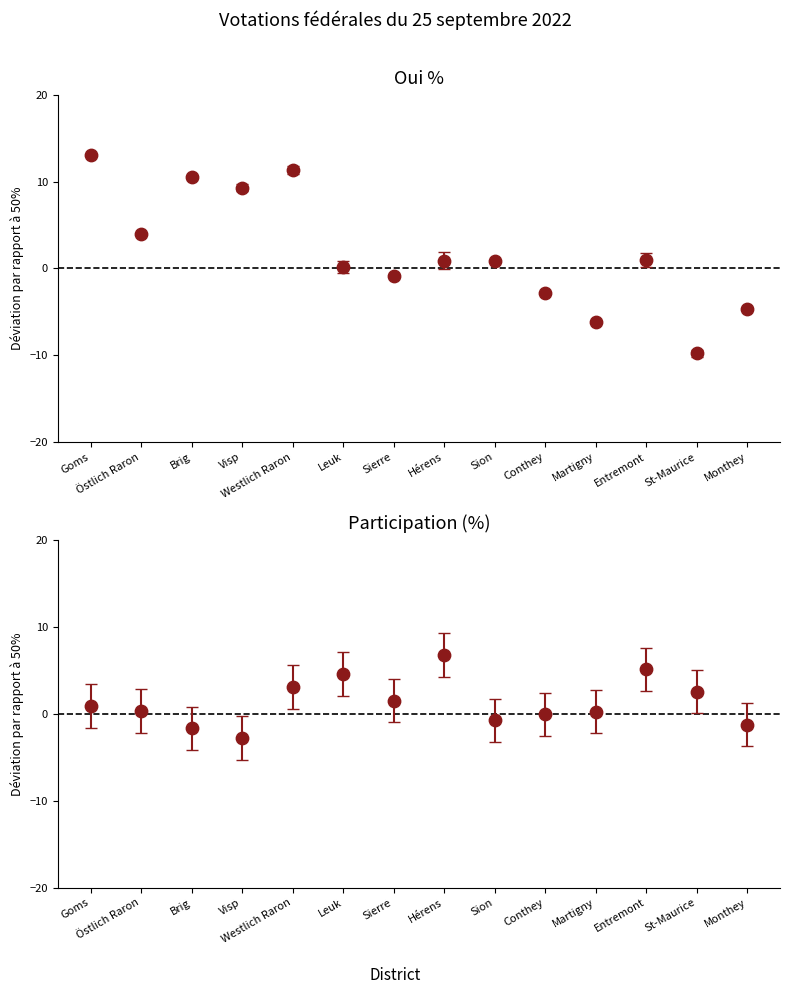

What are all the series names shown in the legend?

Oui %, Participation %